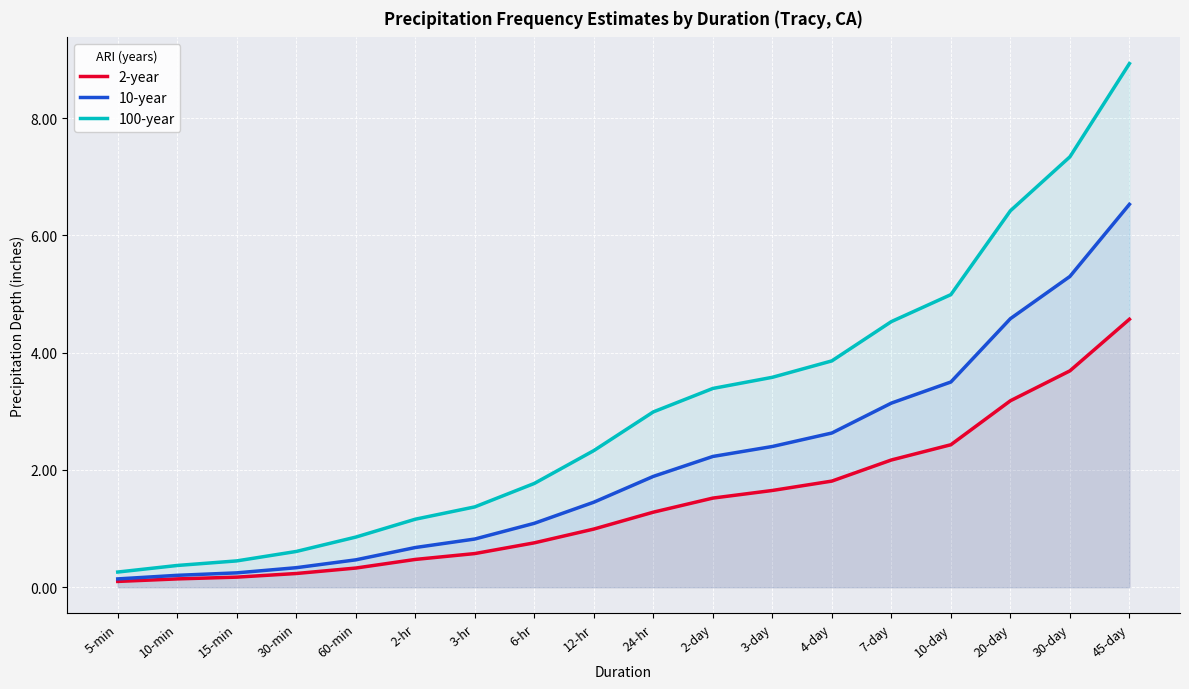

At which category does the chart reach its peak across all series?

45-day